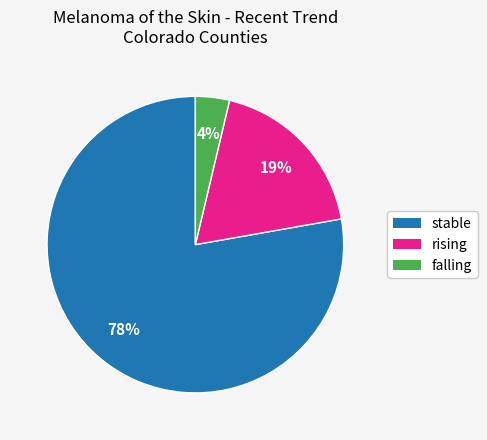

Do stable and falling together represent more than half of the pie?

Yes